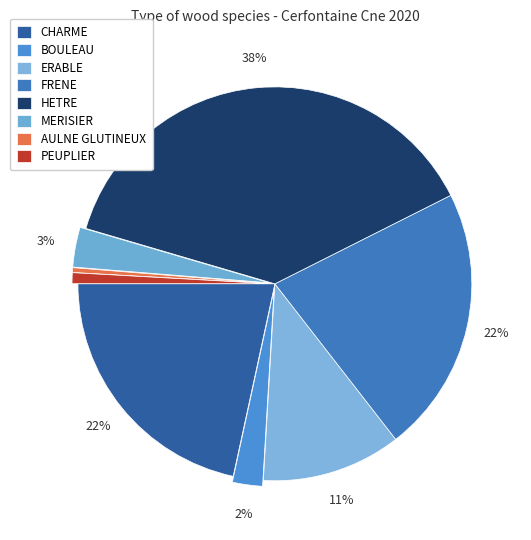

Between FRENE and CHARME, which is larger?

FRENE